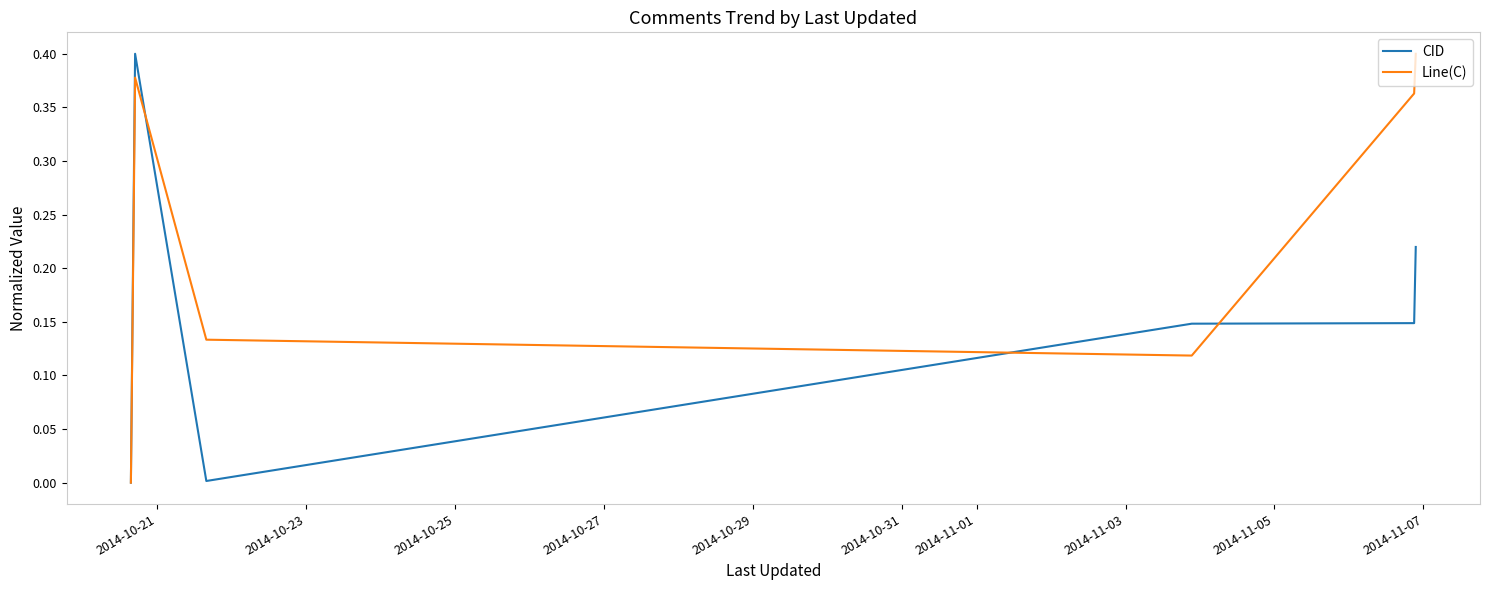

How many categories are shown in the chart?

6